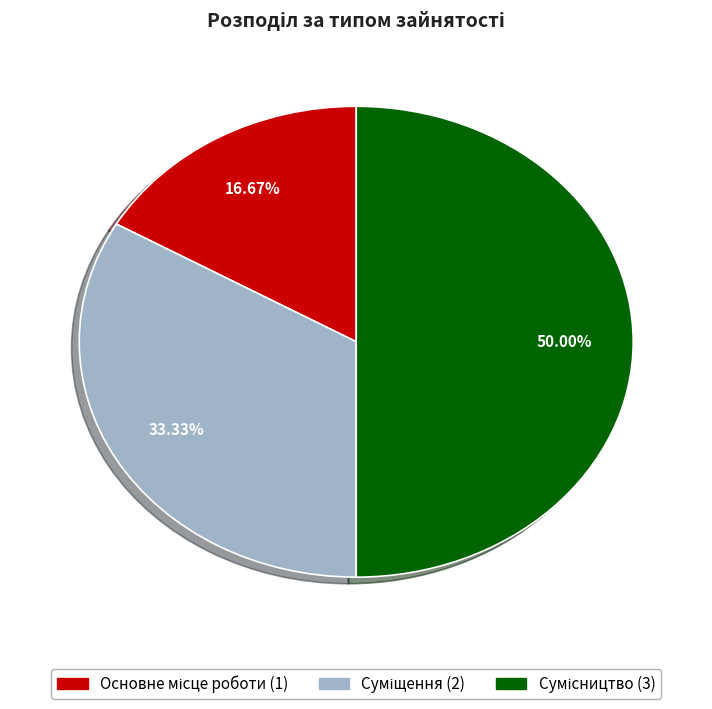

To the nearest percent, what is the combined percentage of Основне місце роботи and Суміщення?

50%